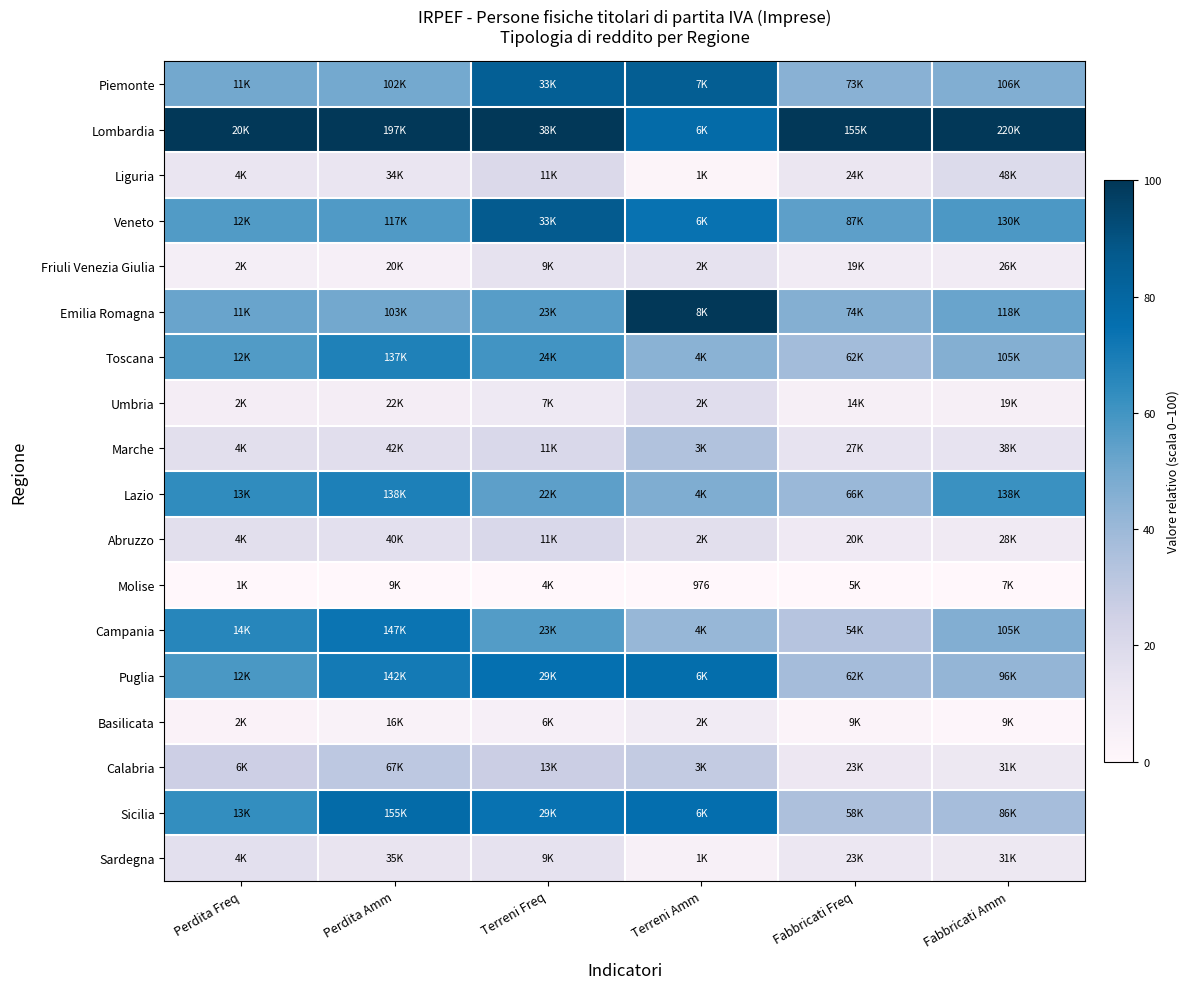

The value of Lombardia at Perdita Freq is 161.1. True or false?

False